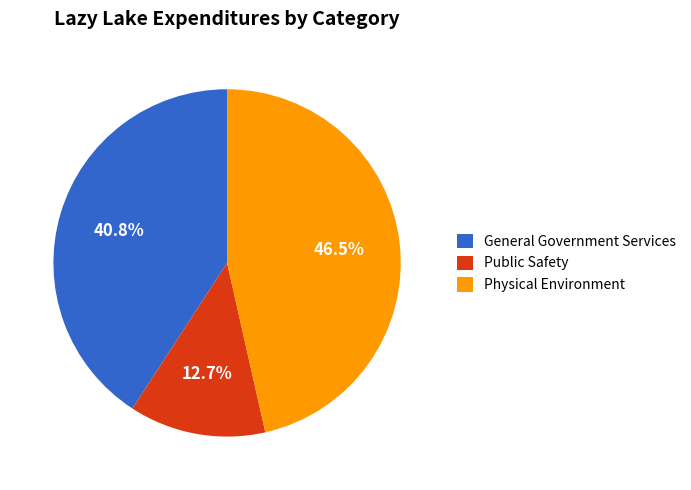

Between General Government Services and Public Safety, which is larger?

General Government Services